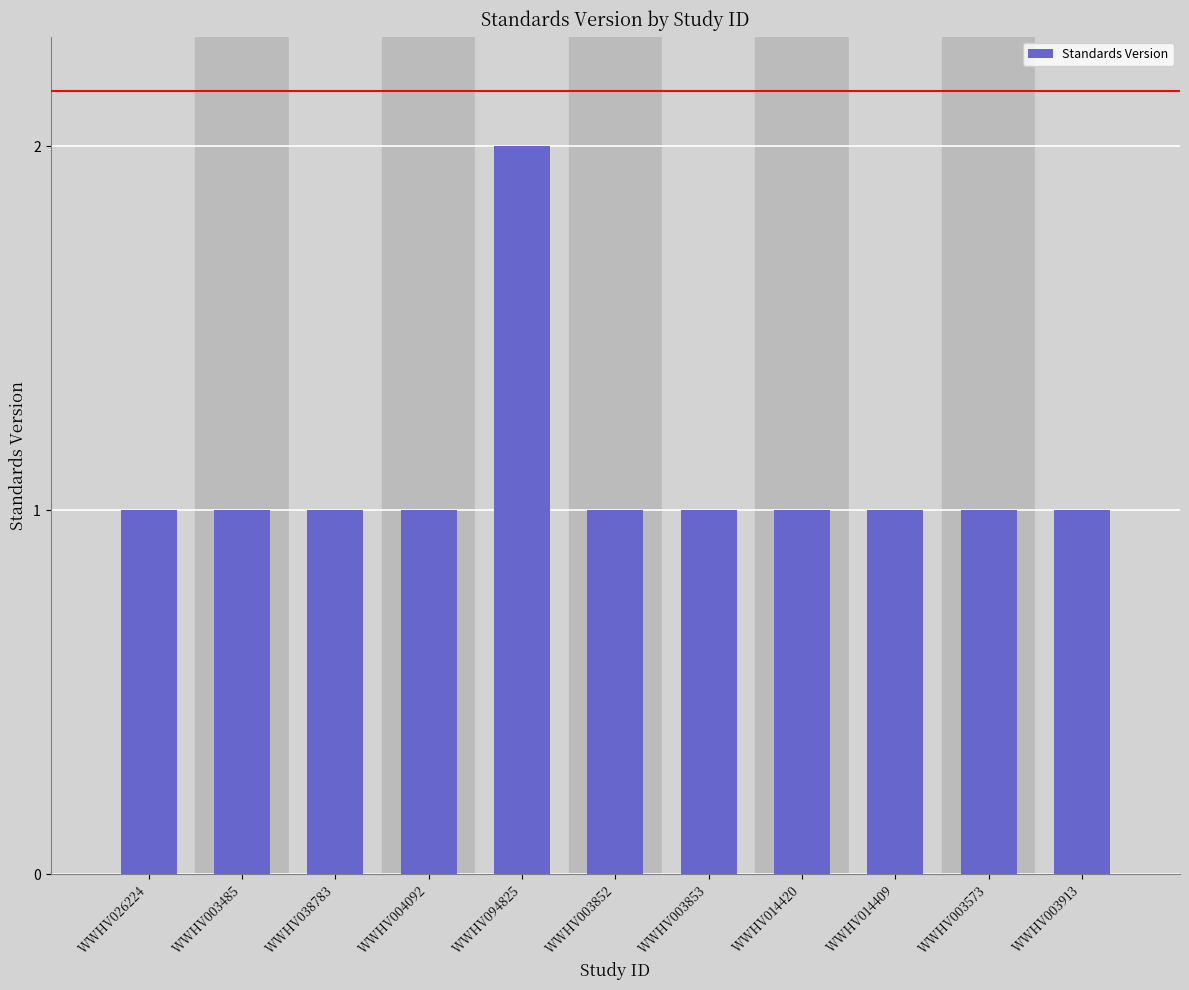

Is it true that the value at WWHV003913 is 1?

True